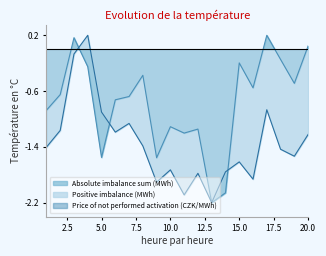

Is the value of Positive imbalance (MWh) at 20.0 greater than the value of Absolute imbalance sum (MWh) at 10.0?

No